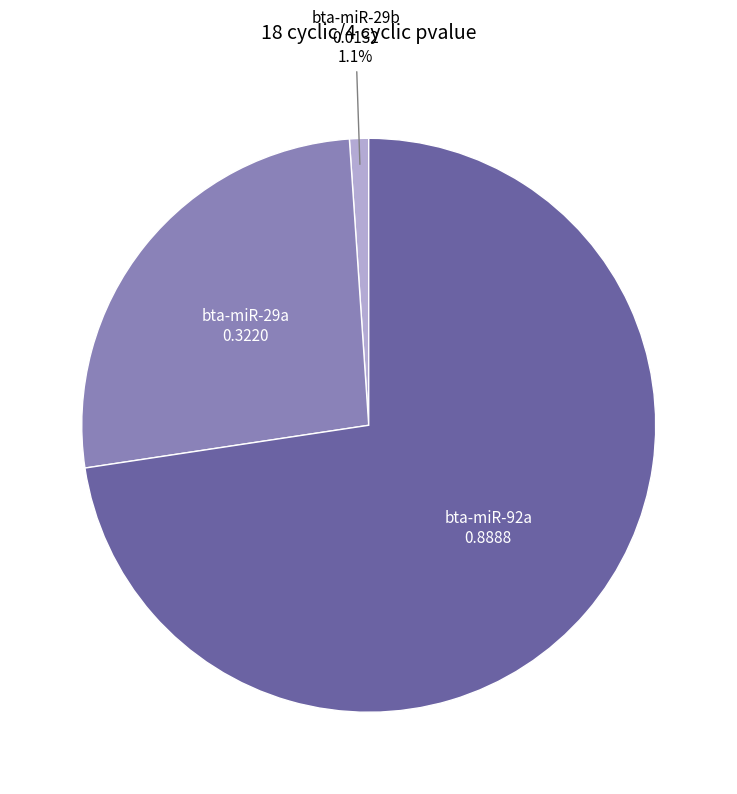

To the nearest percent, what is the difference between the bta-miR-29a and bta-miR-92a slice percentages?

46%